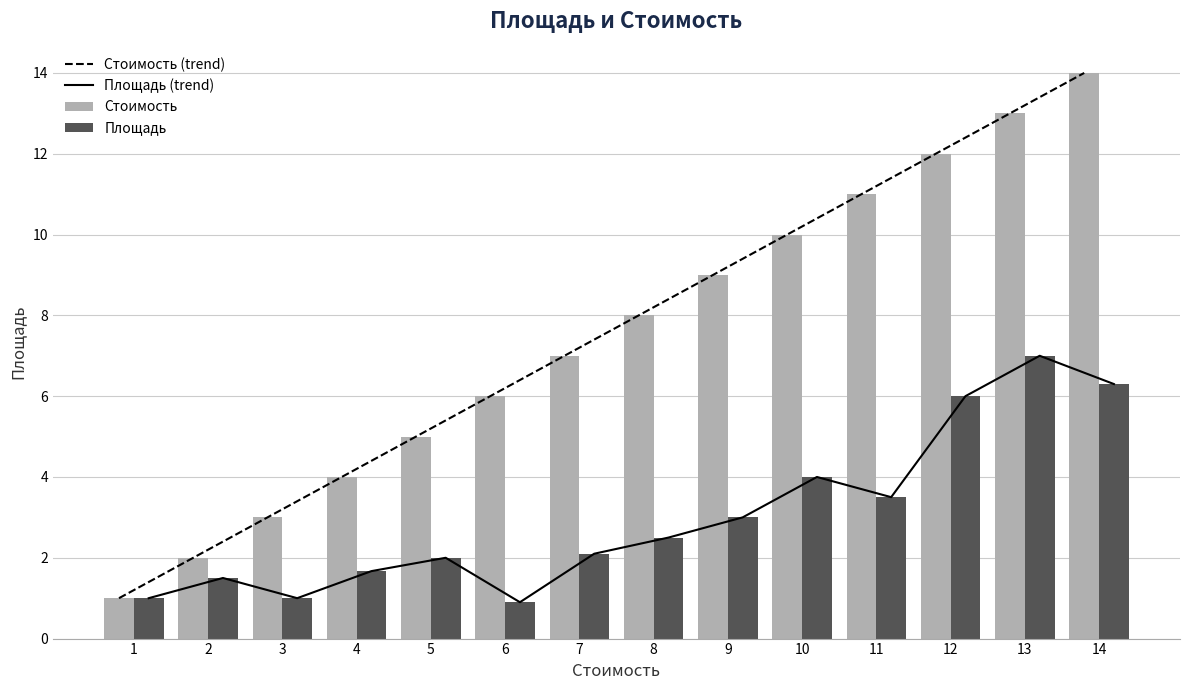

What is the value of the Стоимость bar at the 12th from the left?

12.0